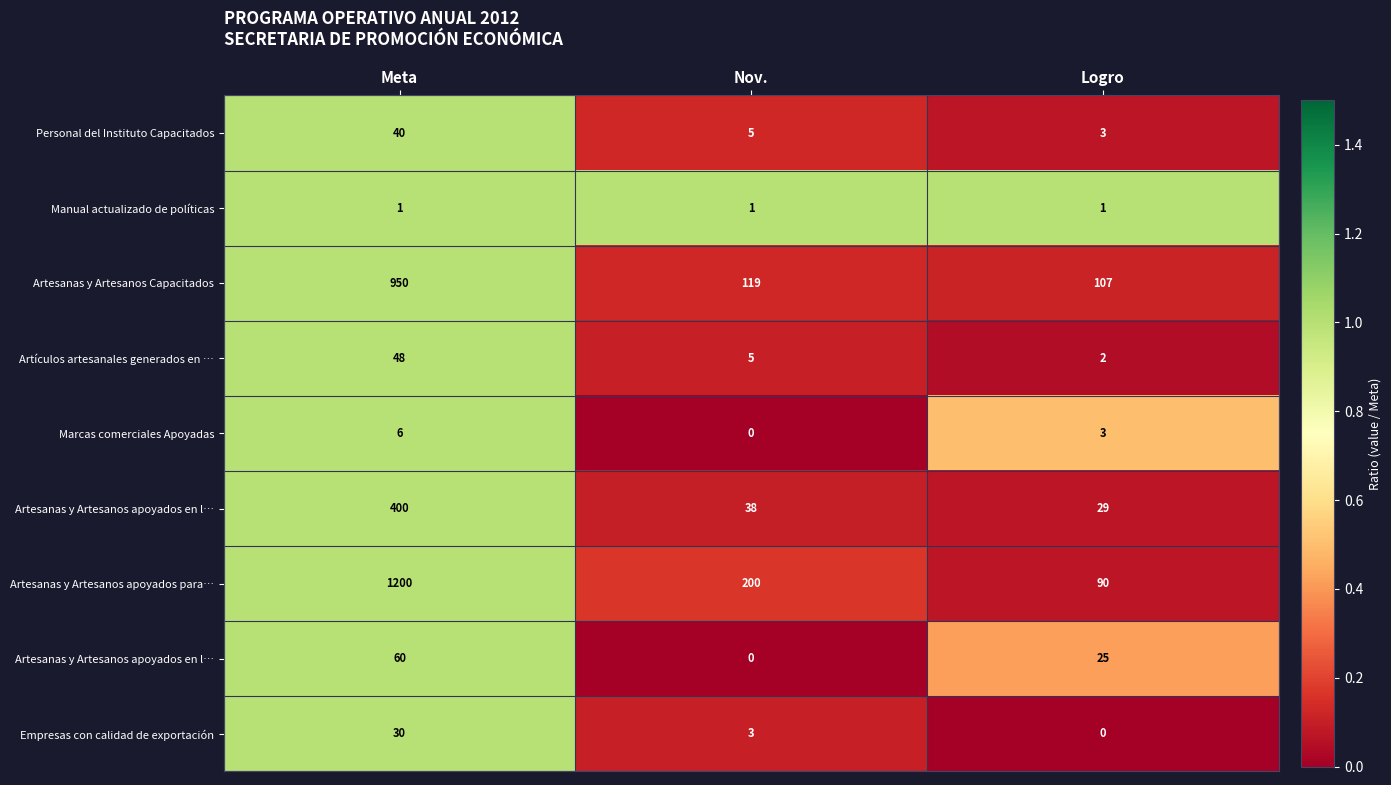

Count the number of categories in the chart.

3